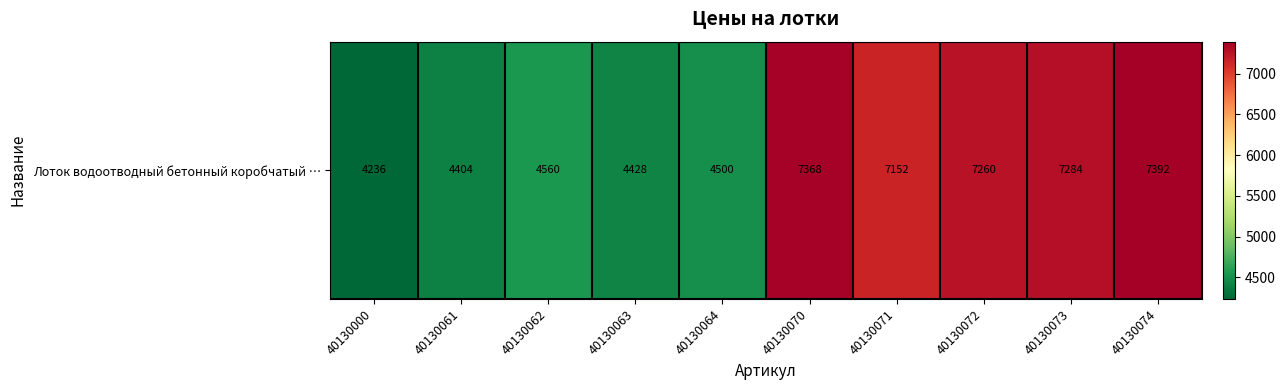

What value does the data have at 40130074?

7392